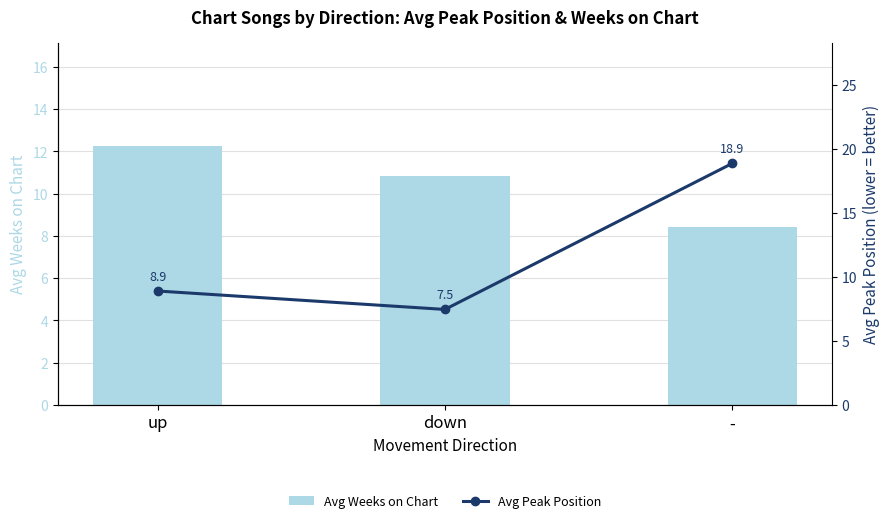

What is the difference between the maximum and minimum values in the Avg Peak Position series?

11.4